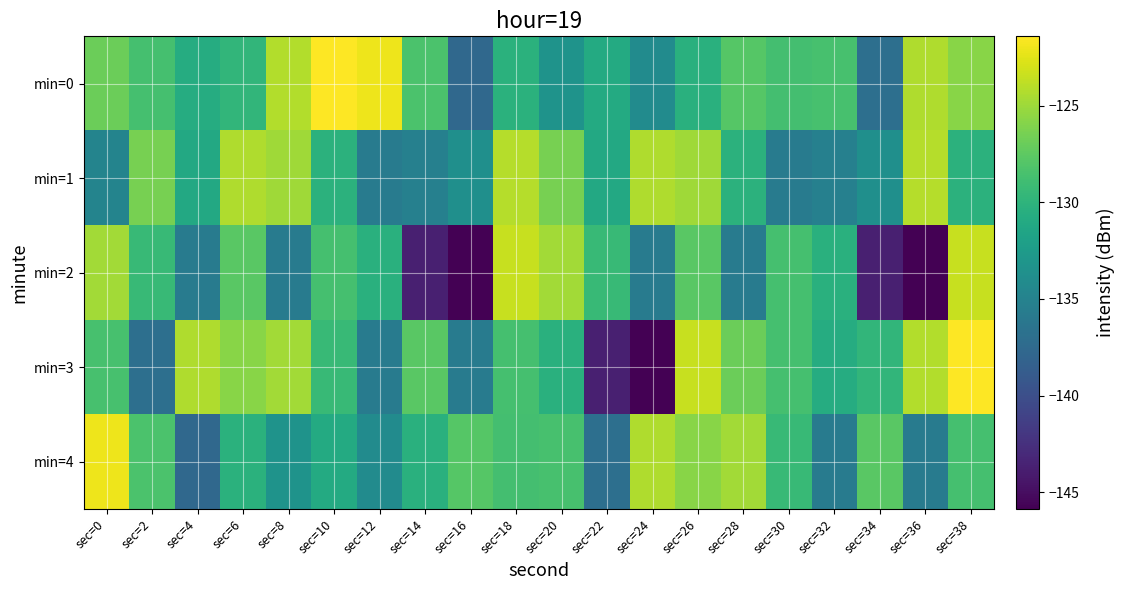

How many distinct data groups are displayed?

5